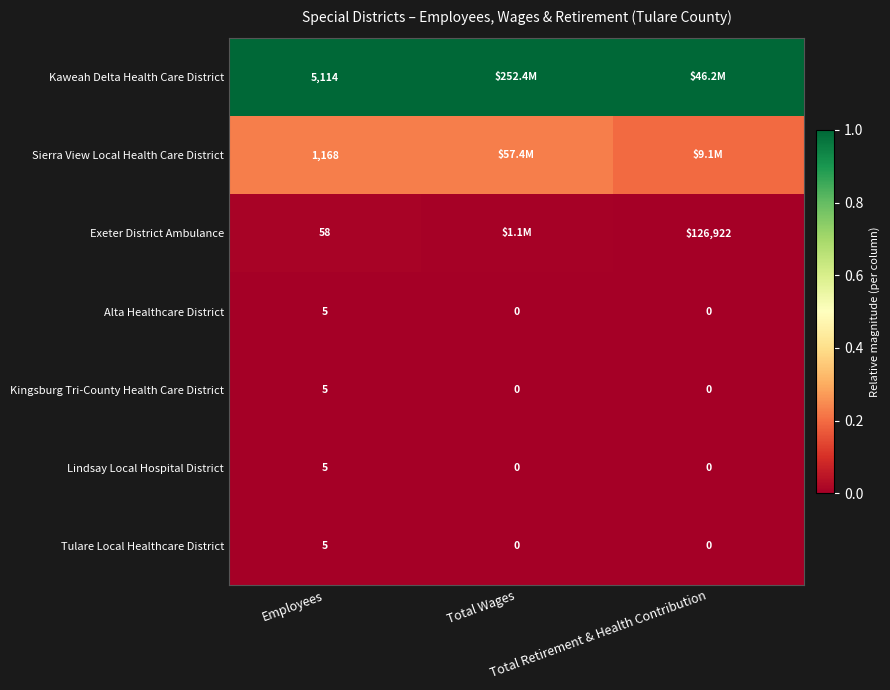

How many values in Lindsay Local Hospital District are above zero?

1